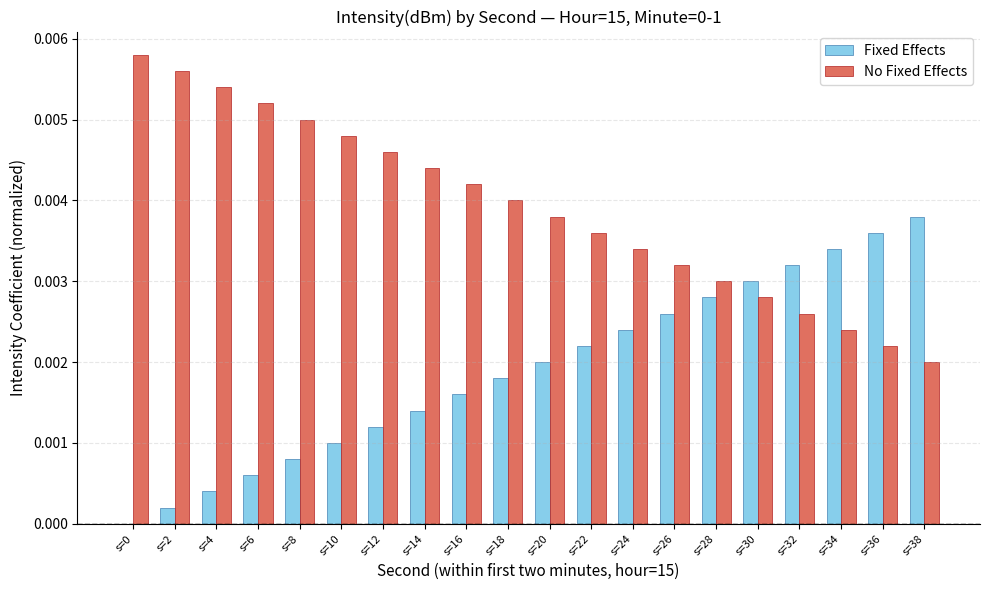

Which series has the largest total across all categories?

No Fixed Effects